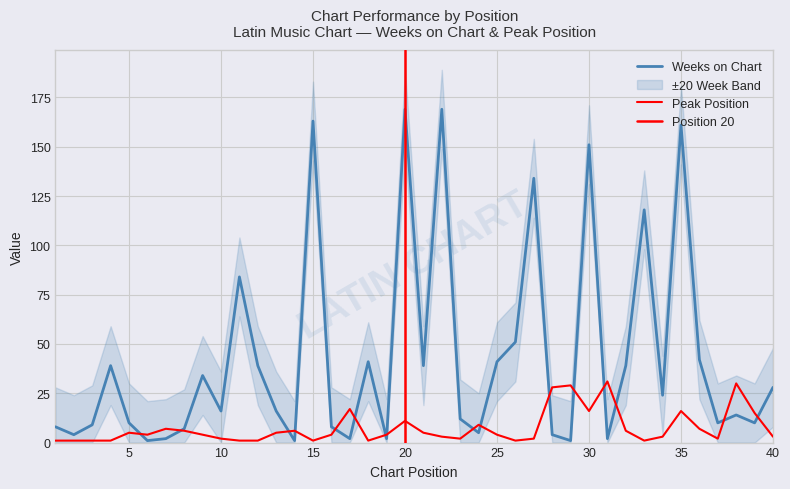

What is the sum of all Weeks on Chart values?

1710